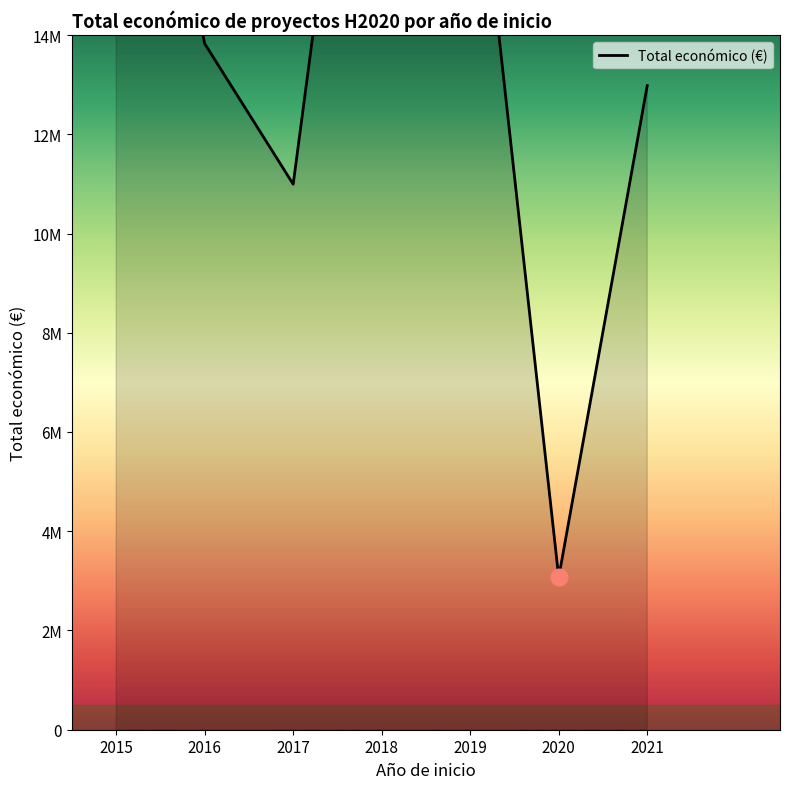

How many data points are less than 13826985?

3